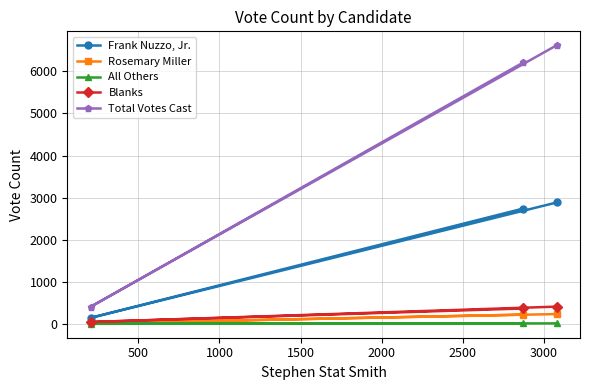

List the series in order of their peak value, lowest first.

All Others, Rosemary Miller, Blanks, Frank Nuzzo, Jr., Total Votes Cast